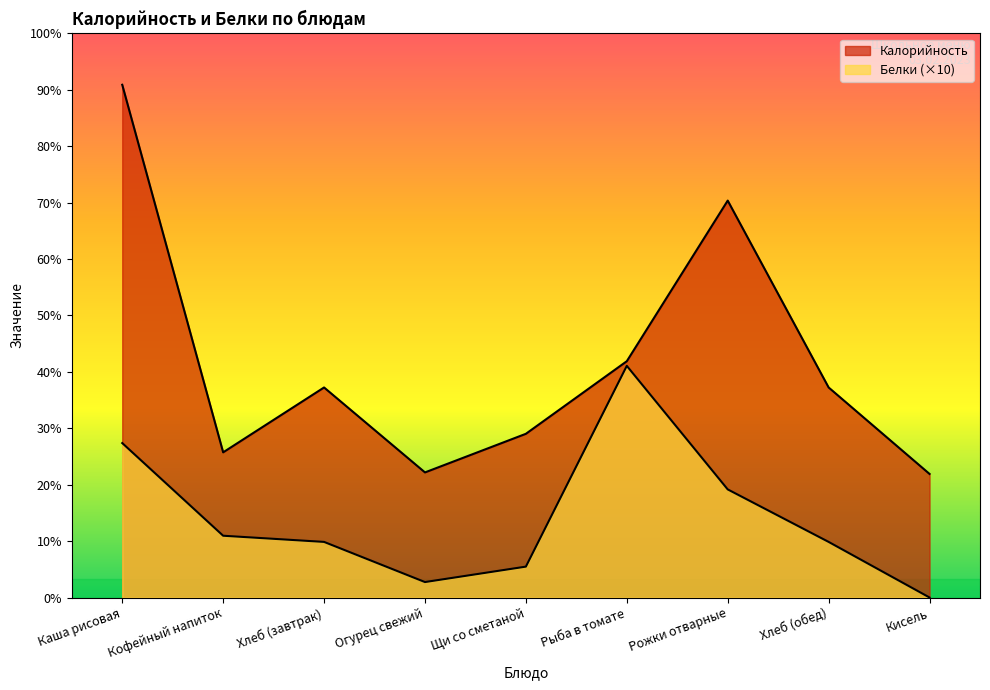

What is the sum of all Белки values?

462